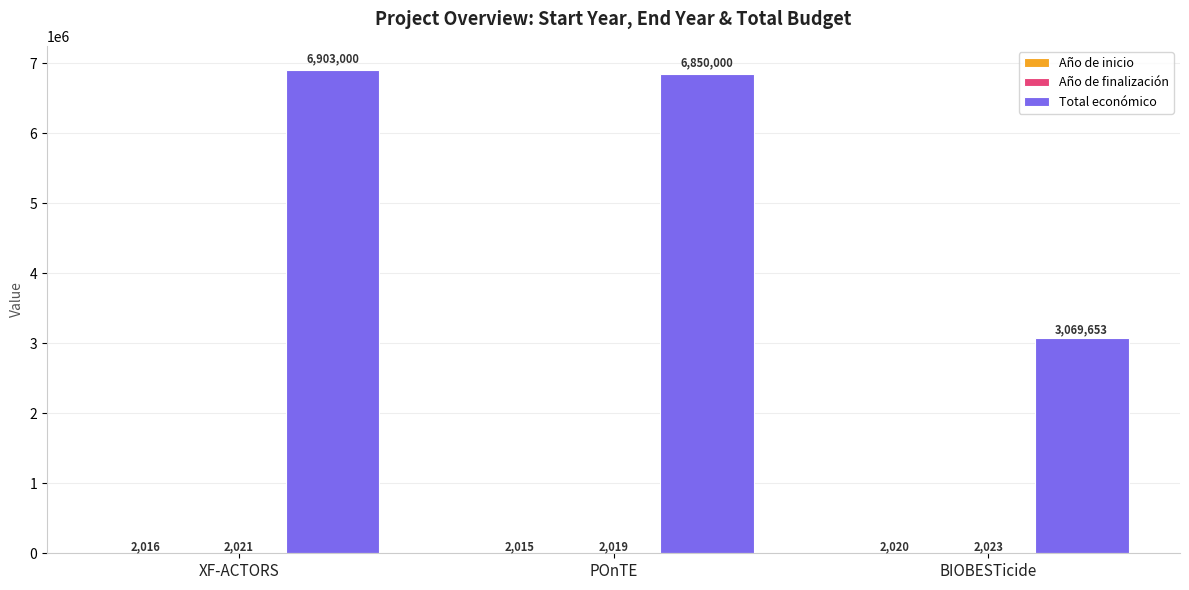

The value of Total económico at POnTE is 6850000. True or false?

True